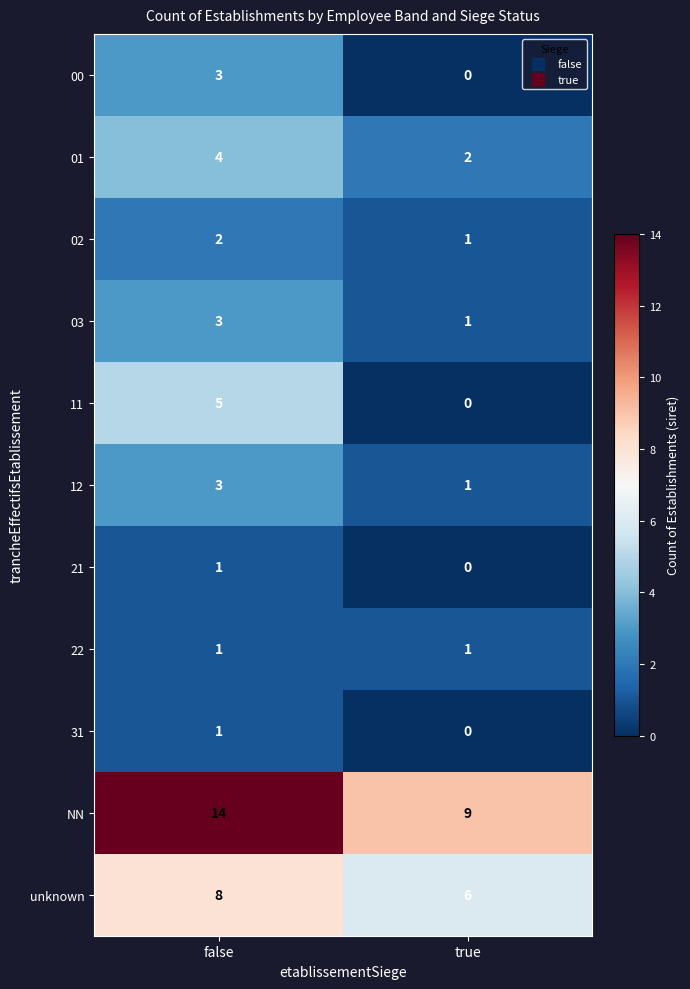

Which series has the largest total across all categories?

NN